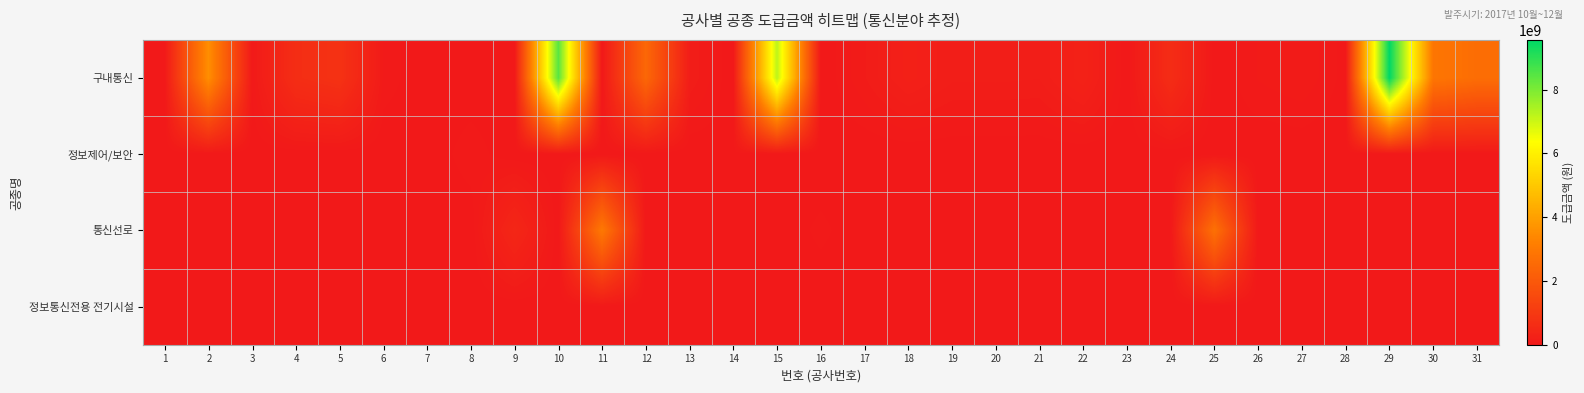

Which series has the largest total across all categories?

구내통신